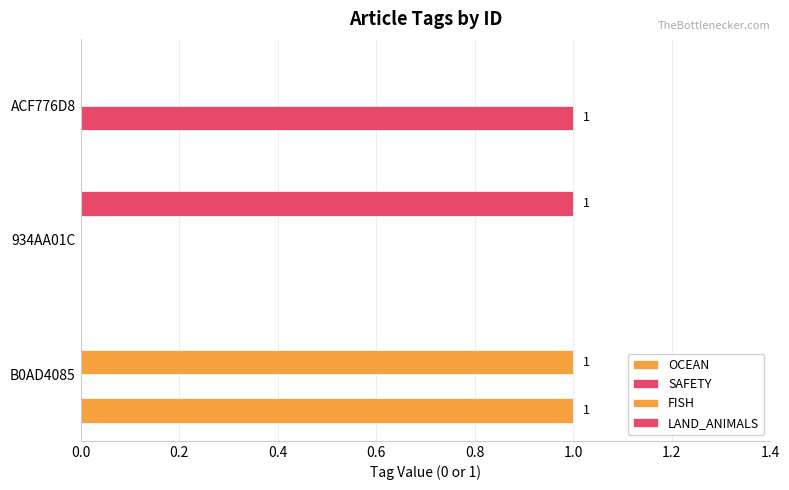

How many data points does each series have?

3